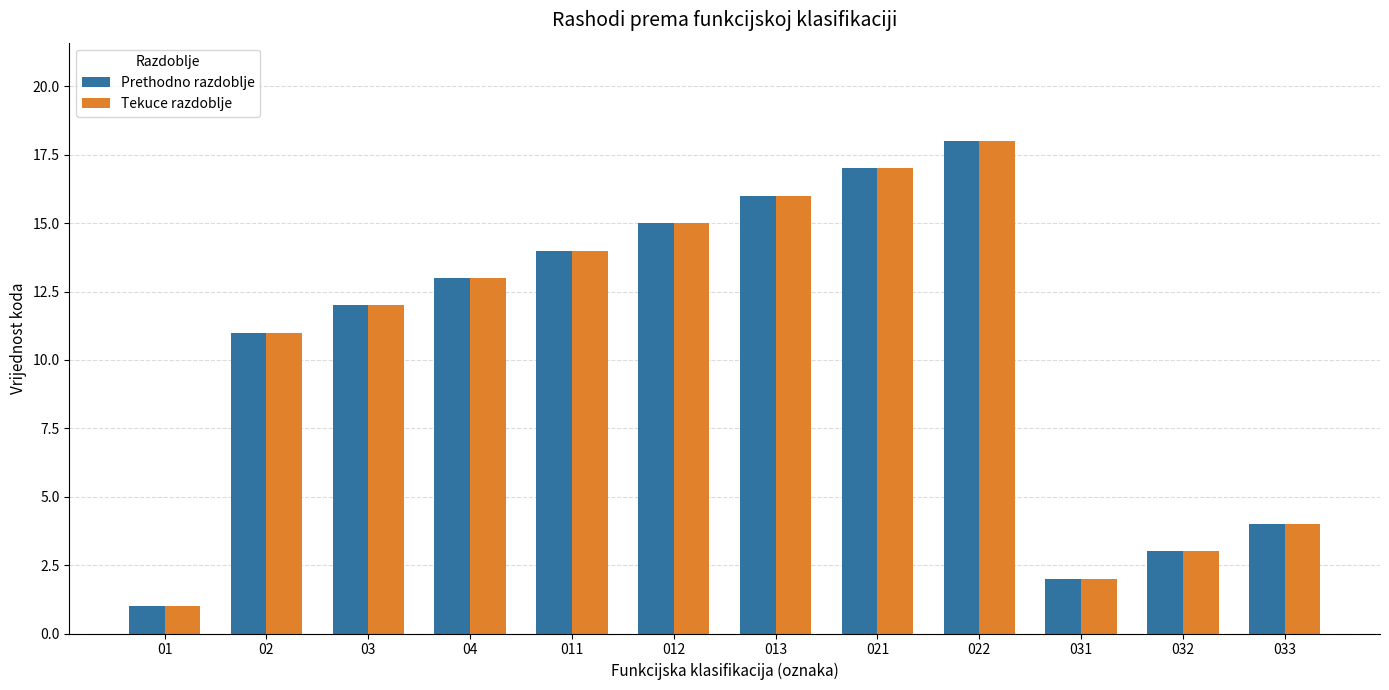

What is the difference between the second highest and second lowest values in the Tekuce razdoblje series?

15